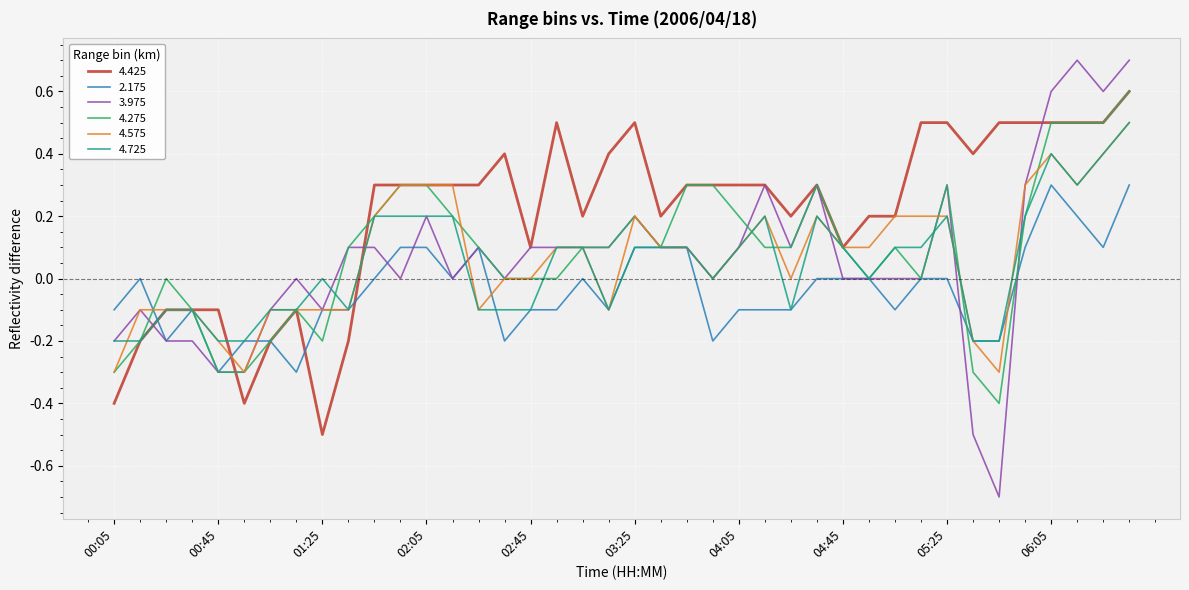

Which series has the largest total across all categories?

4.425